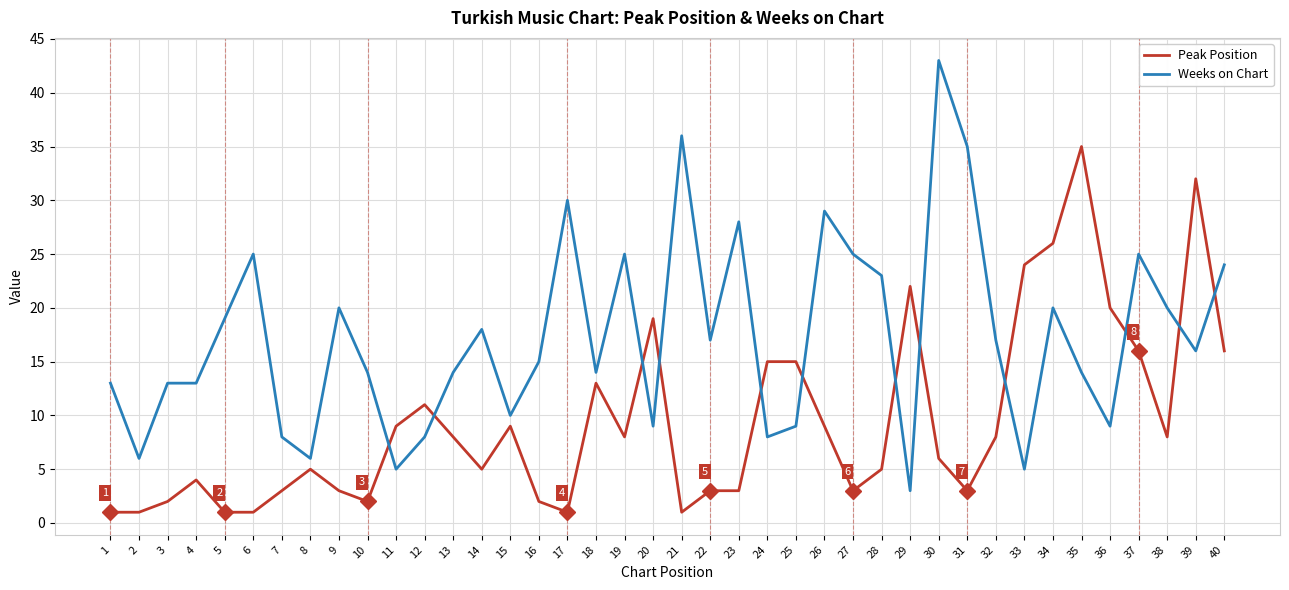

Between which two adjacent categories do Peak Position and Weeks on Chart first intersect?

10 and 11